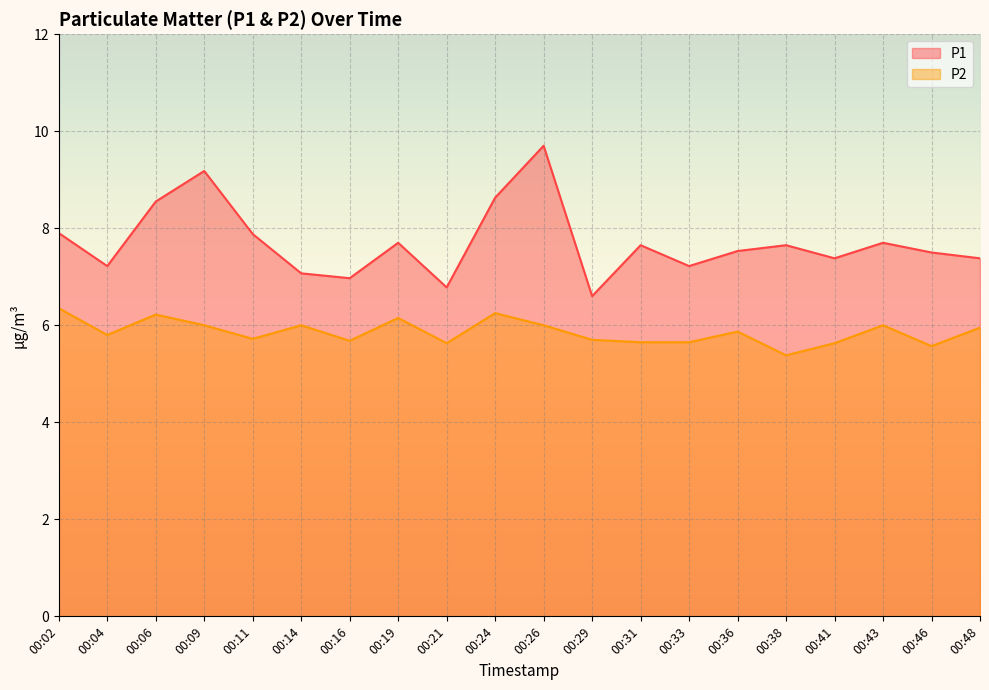

How many values in the P1 series exceed 7?

17